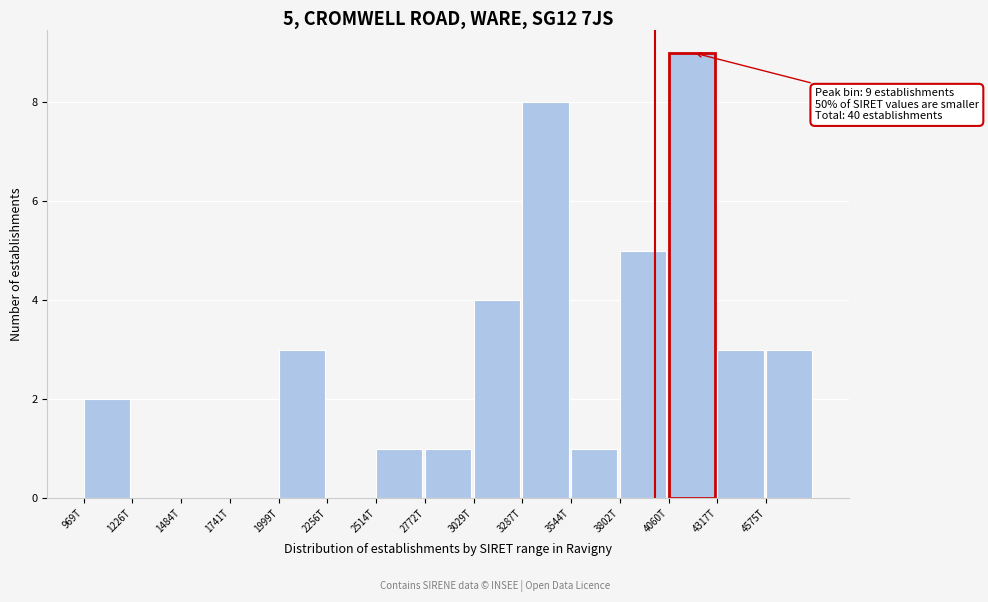

Reading left to right, list all the values displayed in this chart.

969T=2	1226T=0	1484T=0	1741T=0	1999T=3	2256T=0	2514T=1	2772T=1	3029T=4	3287T=8	3544T=1	3802T=5	4060T=9	4317T=3	4575T=3